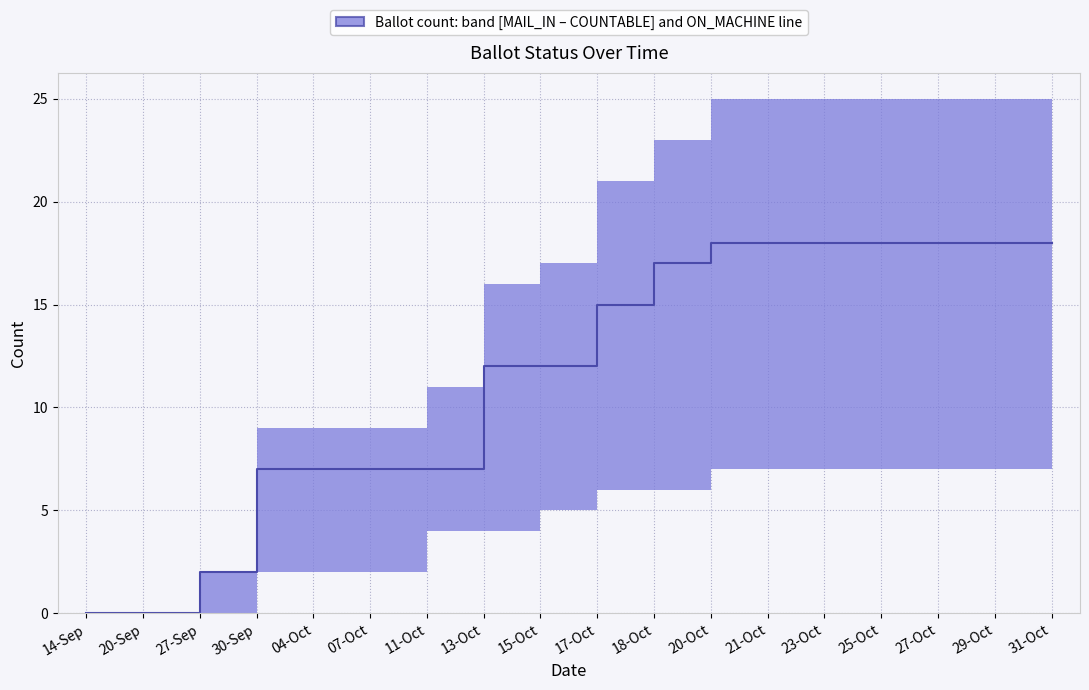

Count the number of values greater than 15.

8